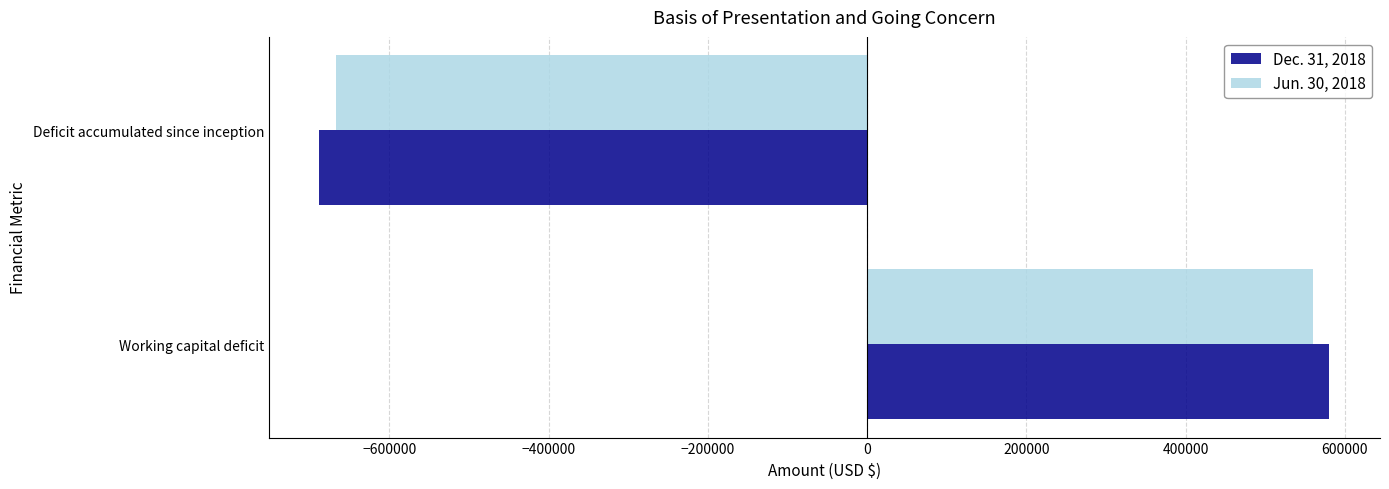

True or false: Dec. 31, 2018 has a value of -687751 at Deficit accumulated since inception.

True